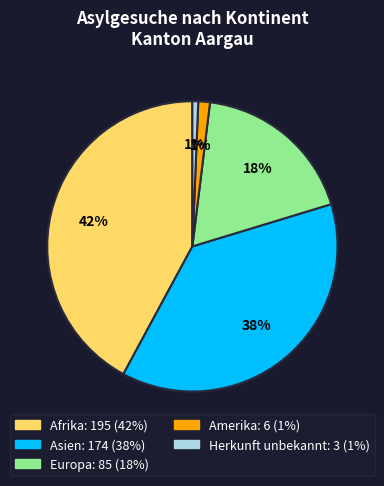

True or false: Asien accounts for 38% of the total.

True